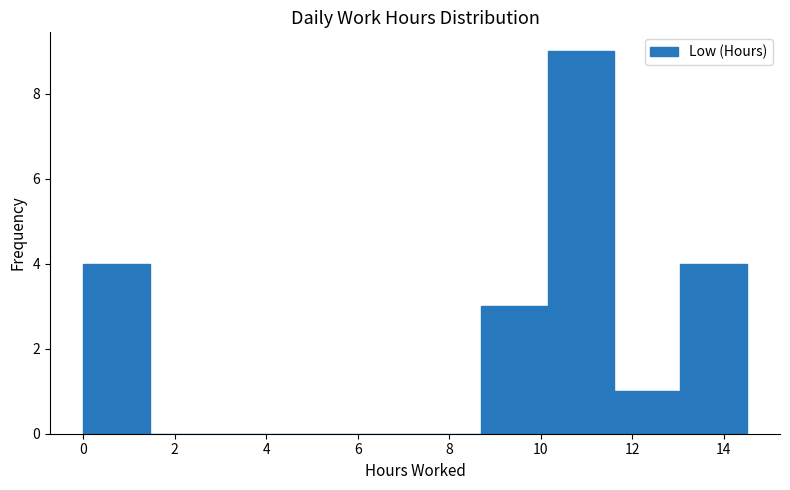

Reading left to right, transcribe this chart: for each bar, give the range it covers on the x-axis and its height. Neither the bar edges nor the heights are printed on the chart, so give them approximately, as read against the axes.

0.00 to 1.45: 4
1.45 to 2.90: 0
2.90 to 4.35: 0
4.35 to 5.80: 0
5.80 to 7.25: 0
7.25 to 8.70: 0
8.70 to 10.15: 3
10.15 to 11.60: 9
11.60 to 13.05: 1
13.05 to 14.50: 4